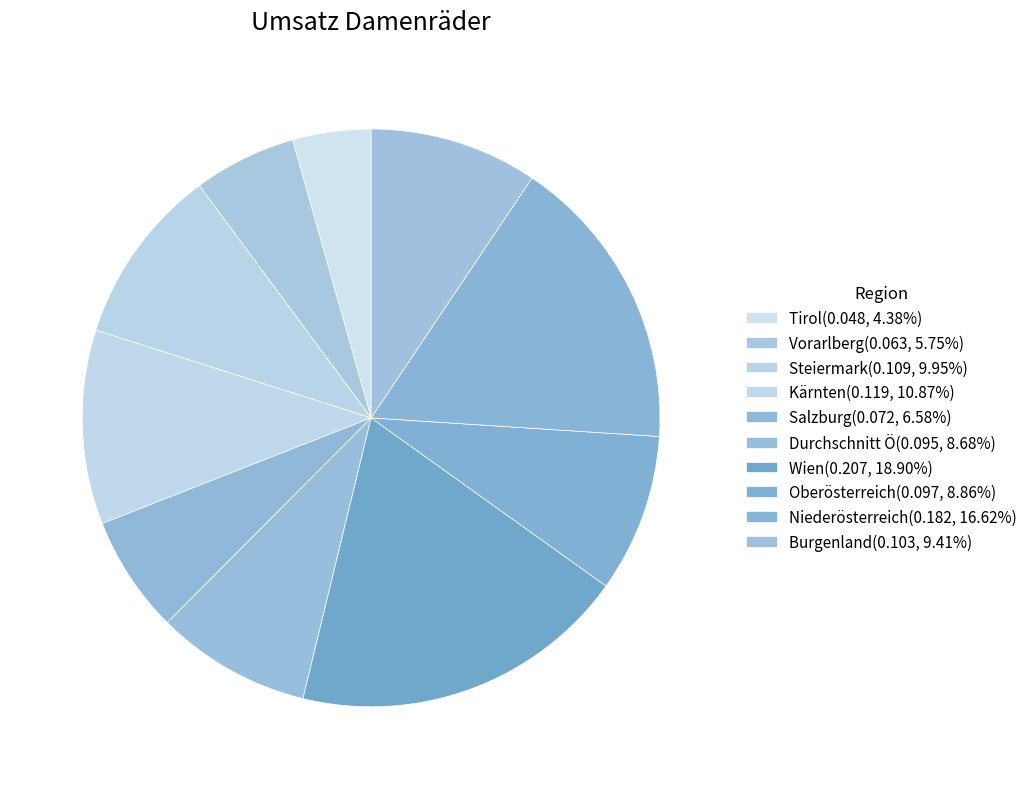

Rank the categories by value from lowest to highest.

Tirol, Vorarlberg, Salzburg, Durchschnitt Ö, Oberösterreich, Burgenland, Steiermark, Kärnten, Niederösterreich, Wien